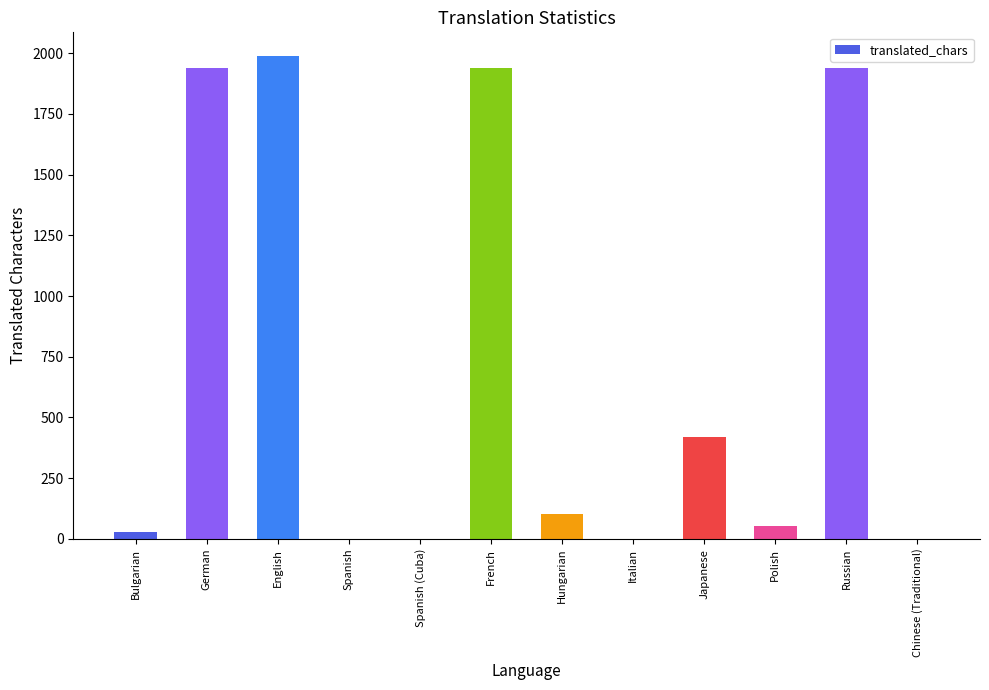

Read the value at Japanese.

420